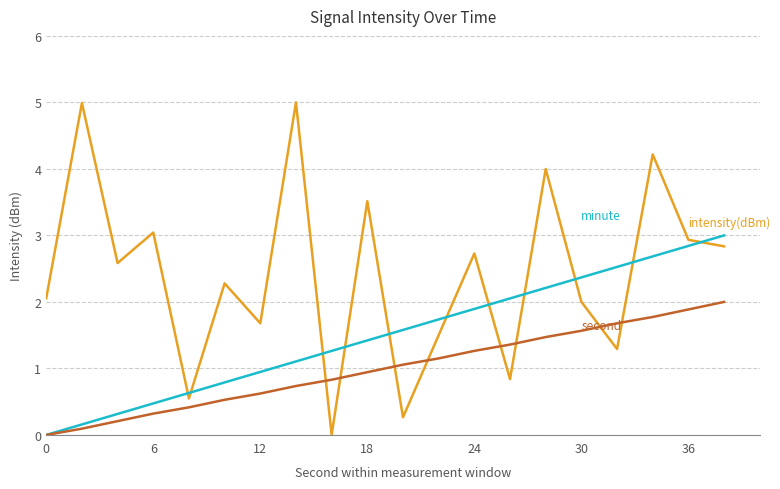

What is the greatest value displayed?

5.0